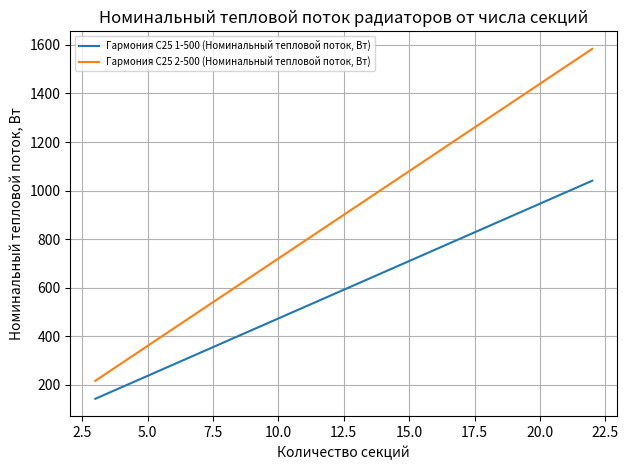

True or false: Гармония С25 2-500 (Номинальный тепловой поток, Вт) and Гармония С25 1-500 (Номинальный тепловой поток, Вт) cross at least once.

False